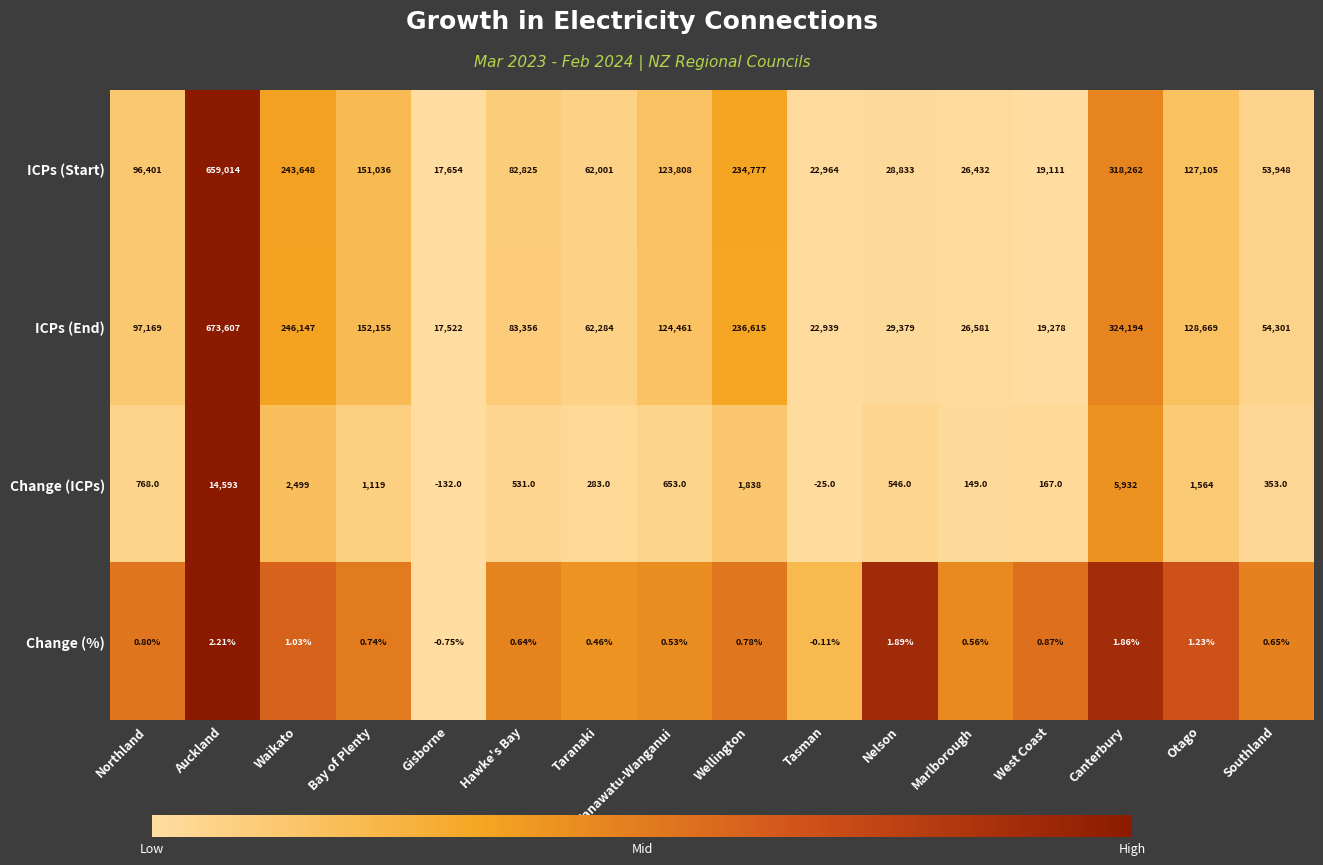

How many data points does each series have?

16